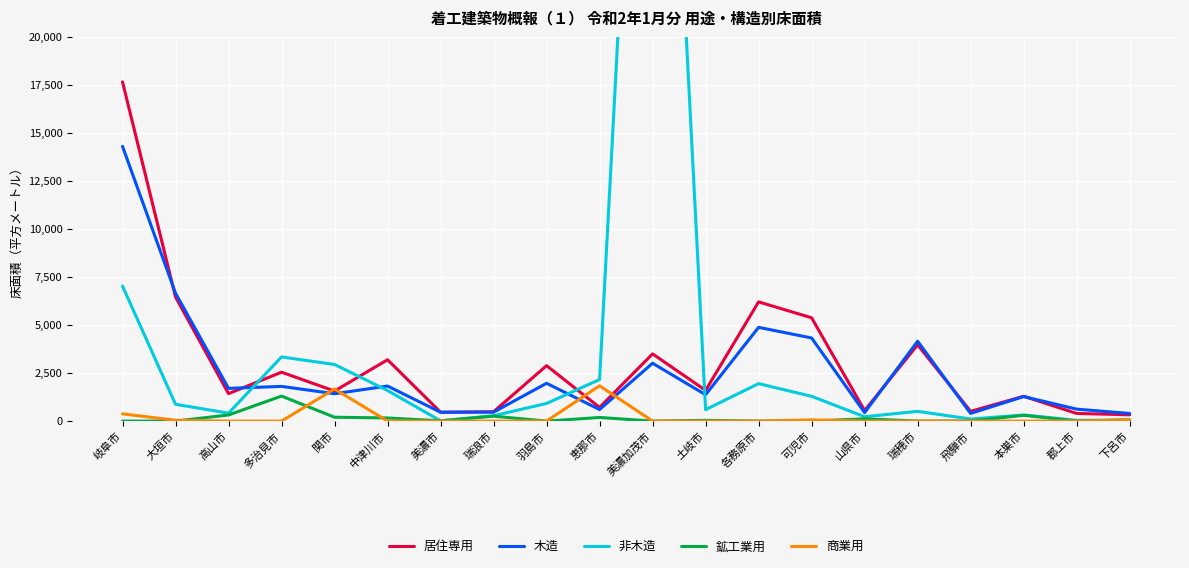

Reading left to right, transcribe all the data shown in this chart.

居住専用: 17644	6456	1428	2543	1562	3192	461	487	2884	710	3496	1597	6201	5373	548	3969	506	1291	399	327
木造: 14291	6653	1701	1805	1423	1823	461	464	1967	601	3010	1370	4876	4323	440	4154	398	1275	622	397
非木造: 7021	875	412	3337	2944	1590	14	279	917	2162	53860	594	1949	1288	226	508	108	318	38	57
鉱工業用: 0	0	318	1300	201	163	14	256	0	189	0	40	0	0	118	0	0	302	0	57
商業用: 376	42	0	0	1671	0	0	0	0	1836	0	0	0	64	0	0	0	0	0	70